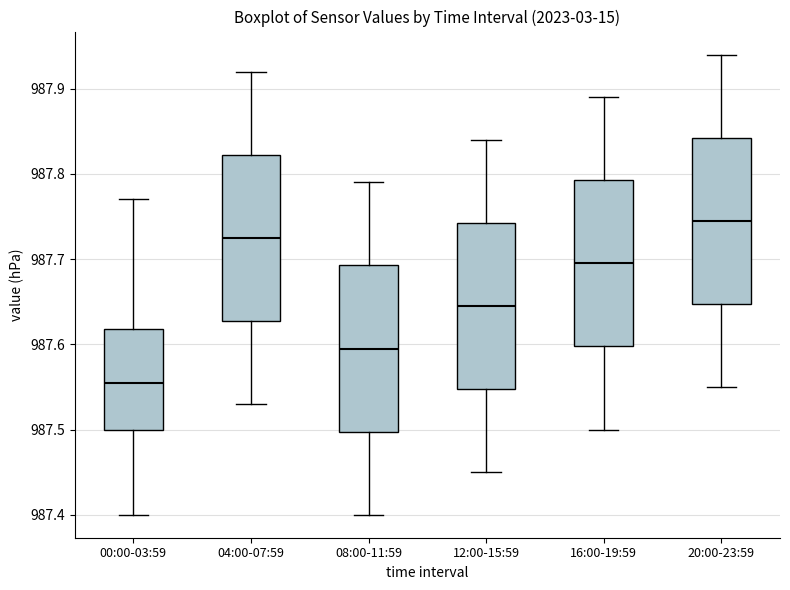

Where does the lower whisker of the box for 00:00-03:59 end on the y-axis? The values are not printed on the chart, so give them approximately, as read against the axis.

987.40